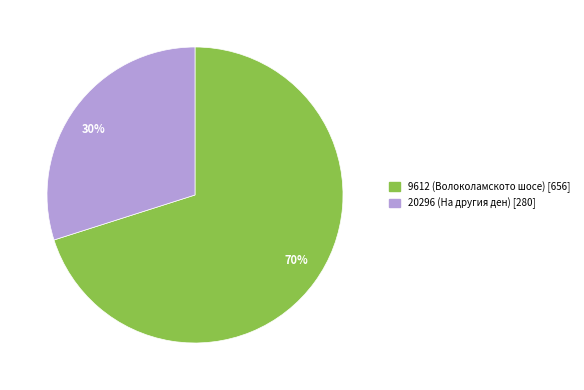

Rank the categories by value from lowest to highest.

20296, 9612